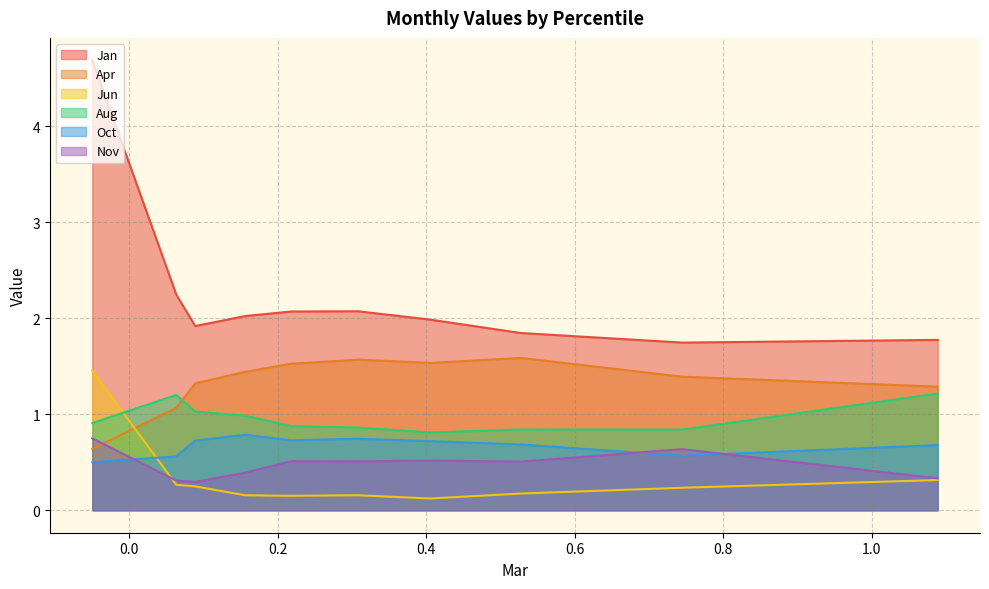

Between which two adjacent categories do Aug and Apr first intersect?

pct15 and pct25